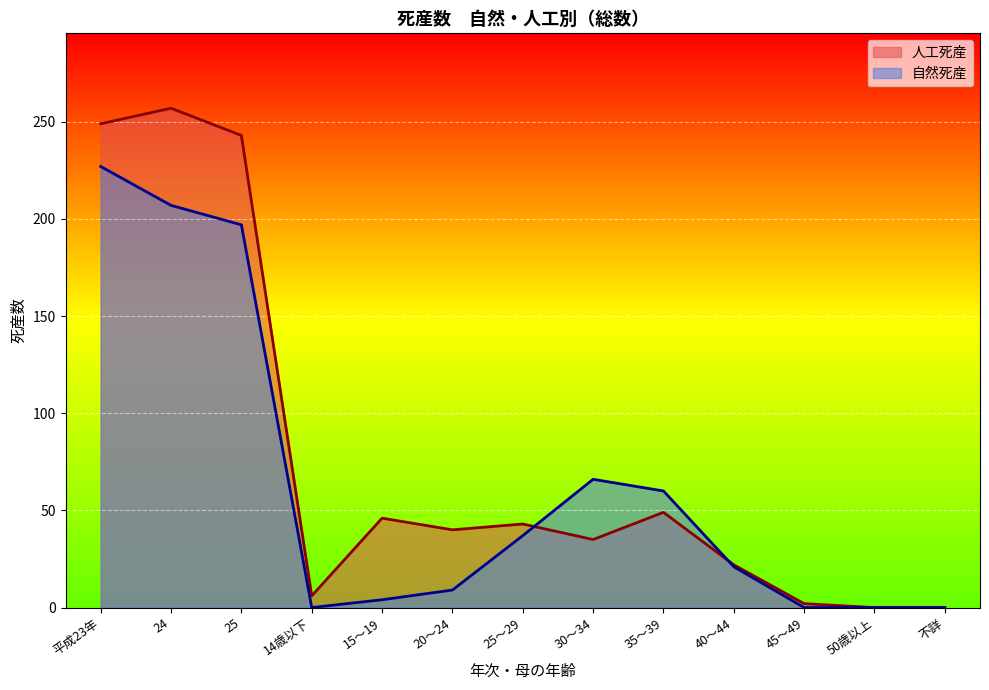

Rank the series by their maximum value, from highest to lowest.

人工死産, 自然死産